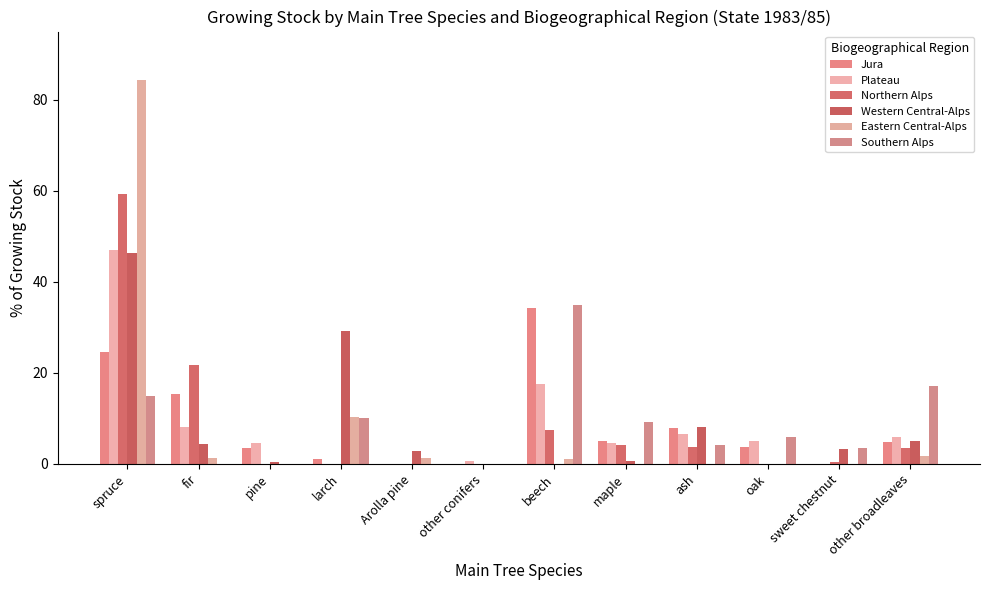

How many data points in Northern Alps are above 3?

6